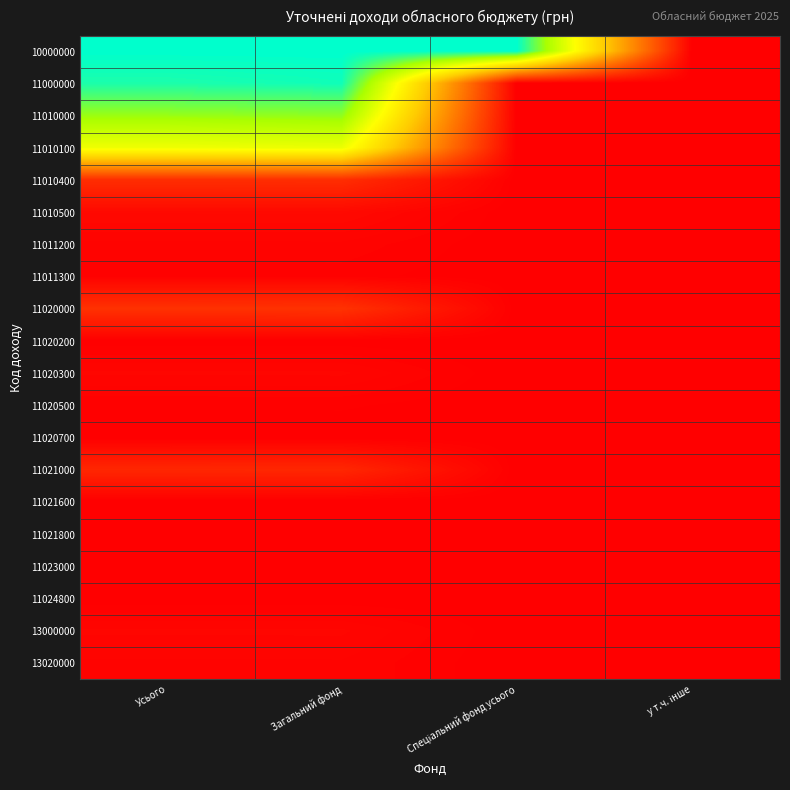

Between Усього and Загальний фонд, which is larger?

Усього